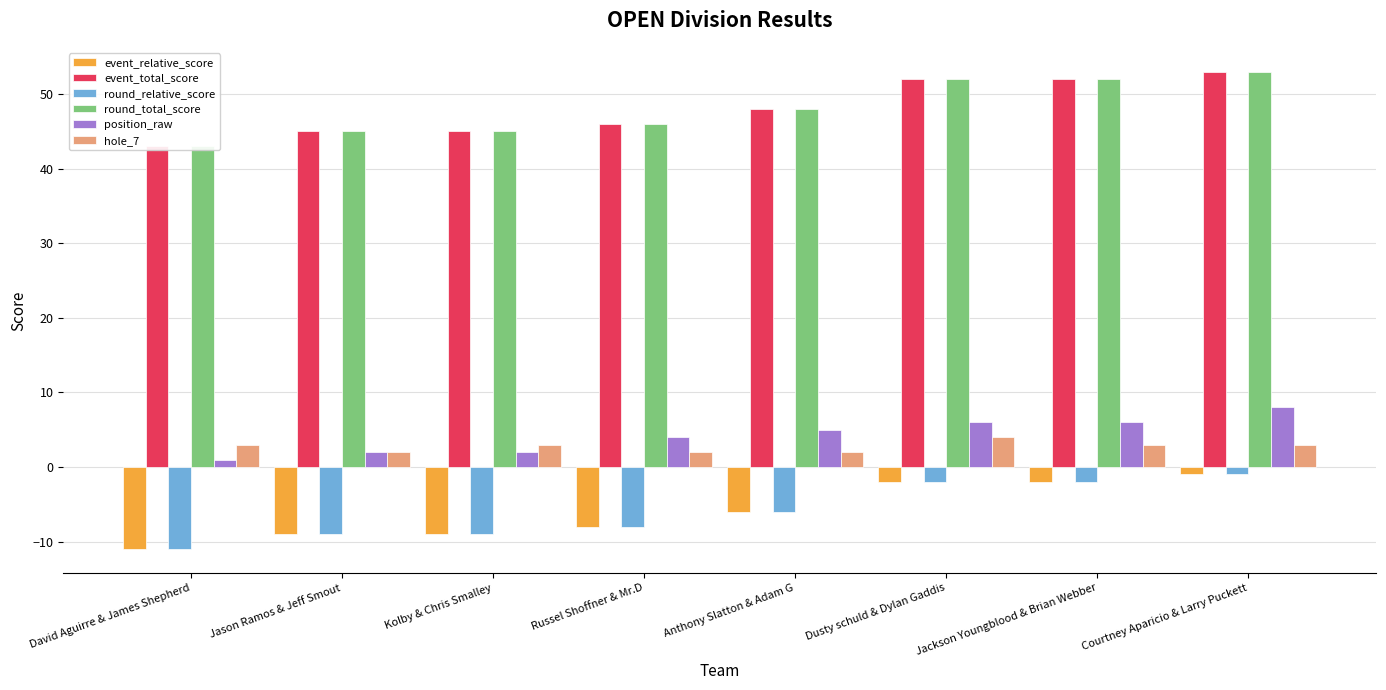

Reading left to right, extract all data points from this chart.

event_relative_score: David Aguirre & James Shepherd=-11	Jason Ramos & Jeff Smout=-9	Kolby & Chris Smalley=-9	Russel Shoffner & Mr.D=-8	Anthony Slatton & Adam G=-6	Dusty schuld & Dylan Gaddis=-2	Jackson Youngblood & Brian Webber=-2	Courtney Aparicio & Larry Puckett=-1
event_total_score: David Aguirre & James Shepherd=43	Jason Ramos & Jeff Smout=45	Kolby & Chris Smalley=45	Russel Shoffner & Mr.D=46	Anthony Slatton & Adam G=48	Dusty schuld & Dylan Gaddis=52	Jackson Youngblood & Brian Webber=52	Courtney Aparicio & Larry Puckett=53
round_relative_score: David Aguirre & James Shepherd=-11	Jason Ramos & Jeff Smout=-9	Kolby & Chris Smalley=-9	Russel Shoffner & Mr.D=-8	Anthony Slatton & Adam G=-6	Dusty schuld & Dylan Gaddis=-2	Jackson Youngblood & Brian Webber=-2	Courtney Aparicio & Larry Puckett=-1
round_total_score: David Aguirre & James Shepherd=43	Jason Ramos & Jeff Smout=45	Kolby & Chris Smalley=45	Russel Shoffner & Mr.D=46	Anthony Slatton & Adam G=48	Dusty schuld & Dylan Gaddis=52	Jackson Youngblood & Brian Webber=52	Courtney Aparicio & Larry Puckett=53
position_raw: David Aguirre & James Shepherd=1	Jason Ramos & Jeff Smout=2	Kolby & Chris Smalley=2	Russel Shoffner & Mr.D=4	Anthony Slatton & Adam G=5	Dusty schuld & Dylan Gaddis=6	Jackson Youngblood & Brian Webber=6	Courtney Aparicio & Larry Puckett=8
hole_7: David Aguirre & James Shepherd=3	Jason Ramos & Jeff Smout=2	Kolby & Chris Smalley=3	Russel Shoffner & Mr.D=2	Anthony Slatton & Adam G=2	Dusty schuld & Dylan Gaddis=4	Jackson Youngblood & Brian Webber=3	Courtney Aparicio & Larry Puckett=3